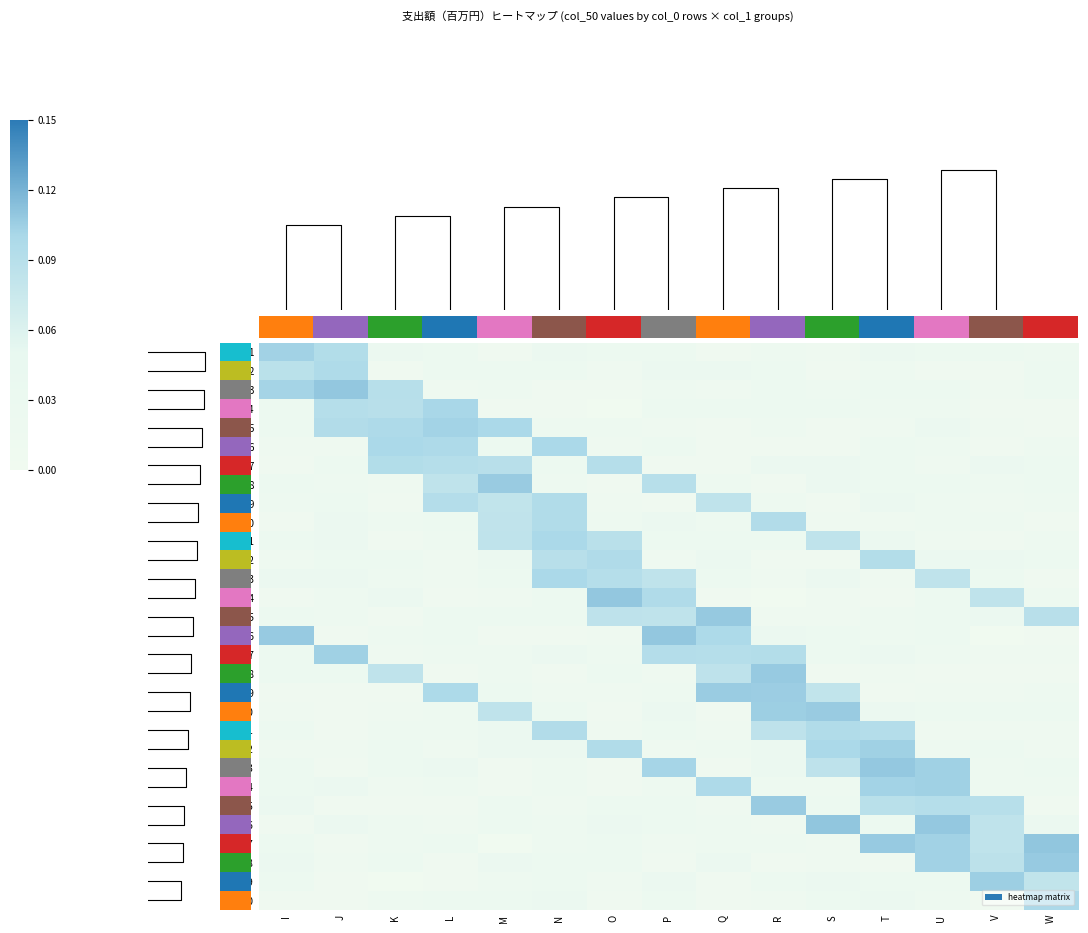

Which category has the highest value in the 9 series?

N